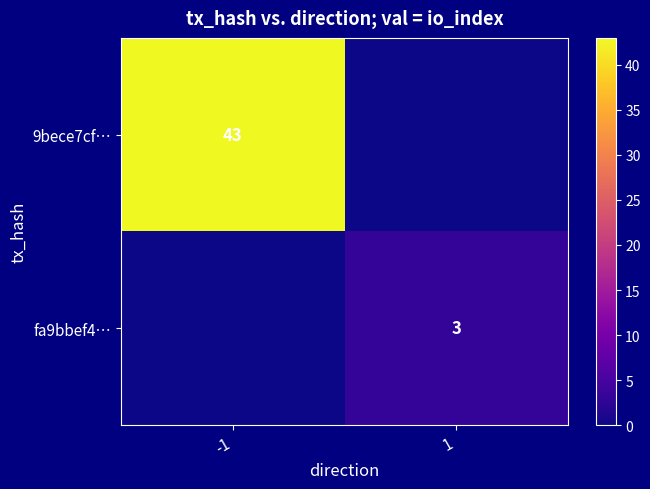

How many 9bece7cf… values are between 0 and 43?

2